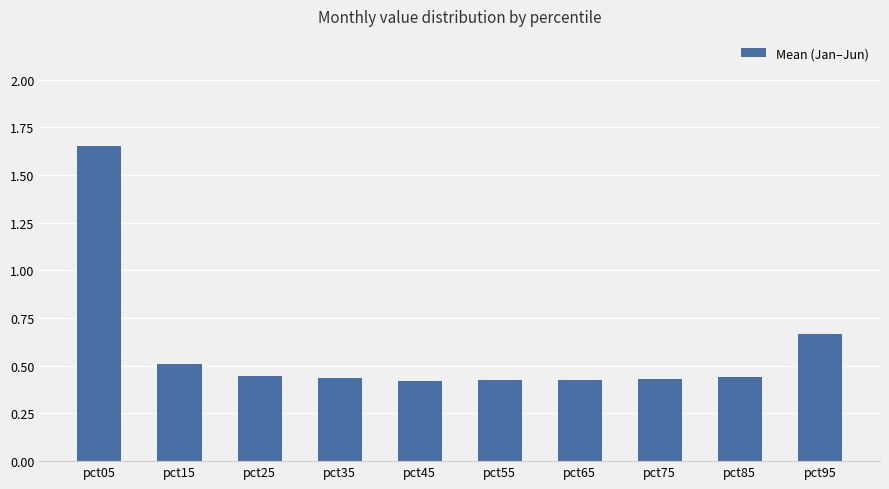

At which label is the value closest to 1?

pct95